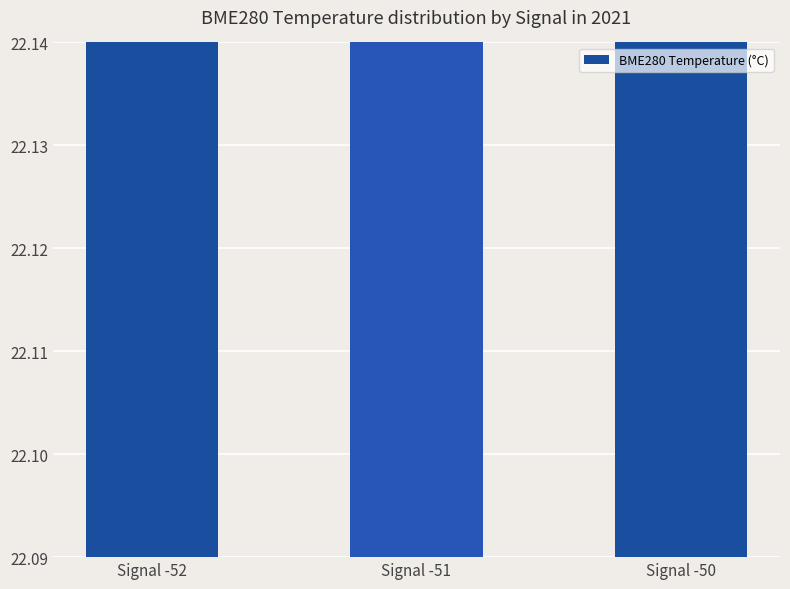

What value does the data have at Signal -51?

22.2